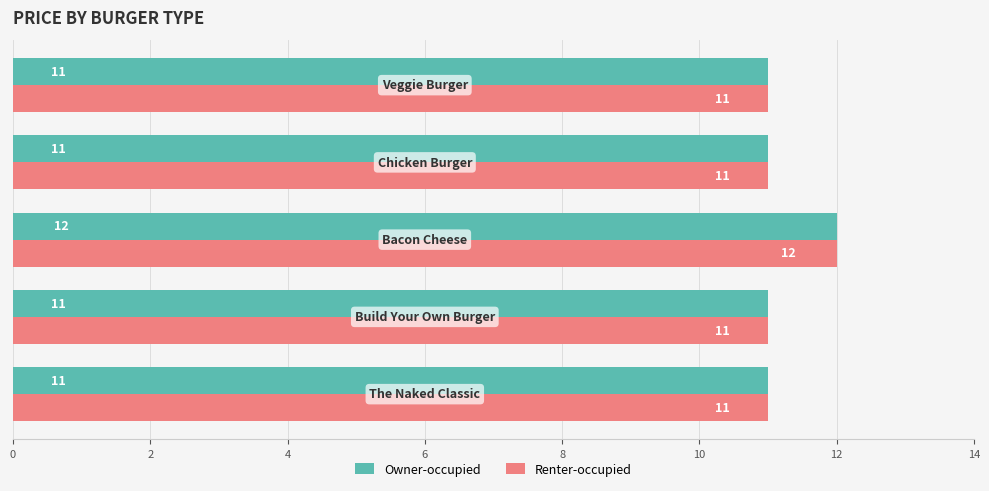

What is the sum of all Owner-occupied values?

56